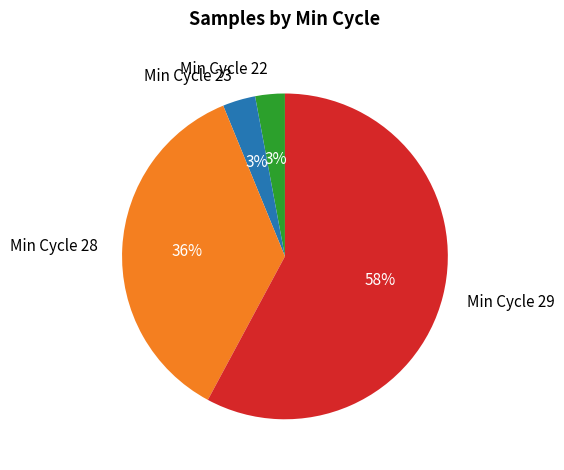

Is it true that Min Cycle 29 is 58% of the pie?

True